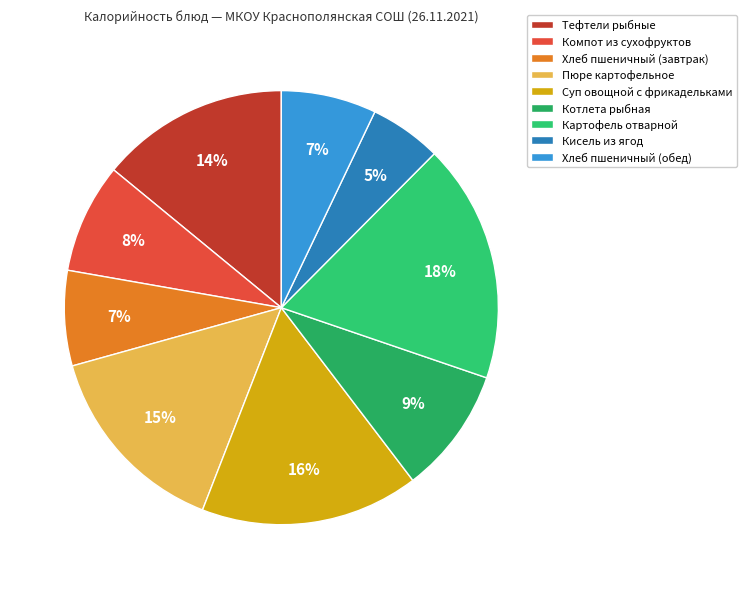

To the nearest percent, what is the combined percentage of Хлеб пшеничный (завтрак) and Компот из сухофруктов?

15%